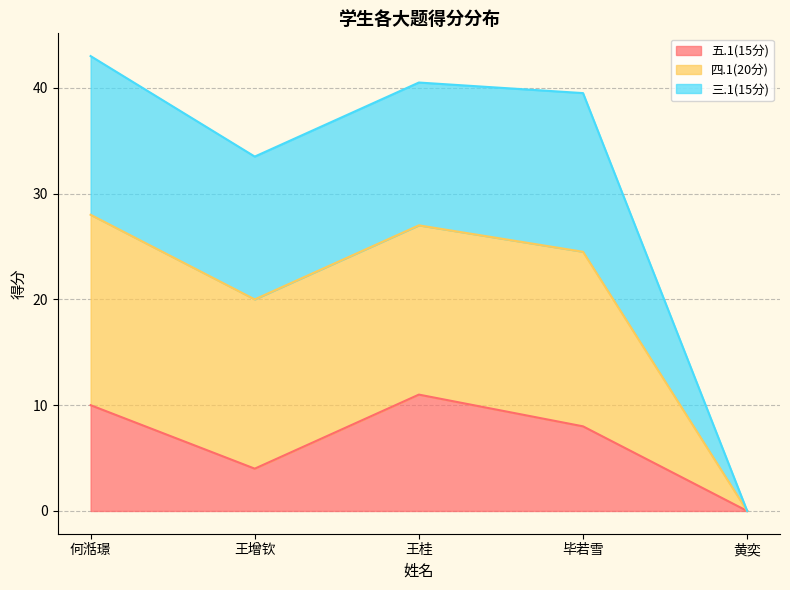

What are all the series names shown in the legend?

五.1(15分), 四.1(20分), 三.1(15分)